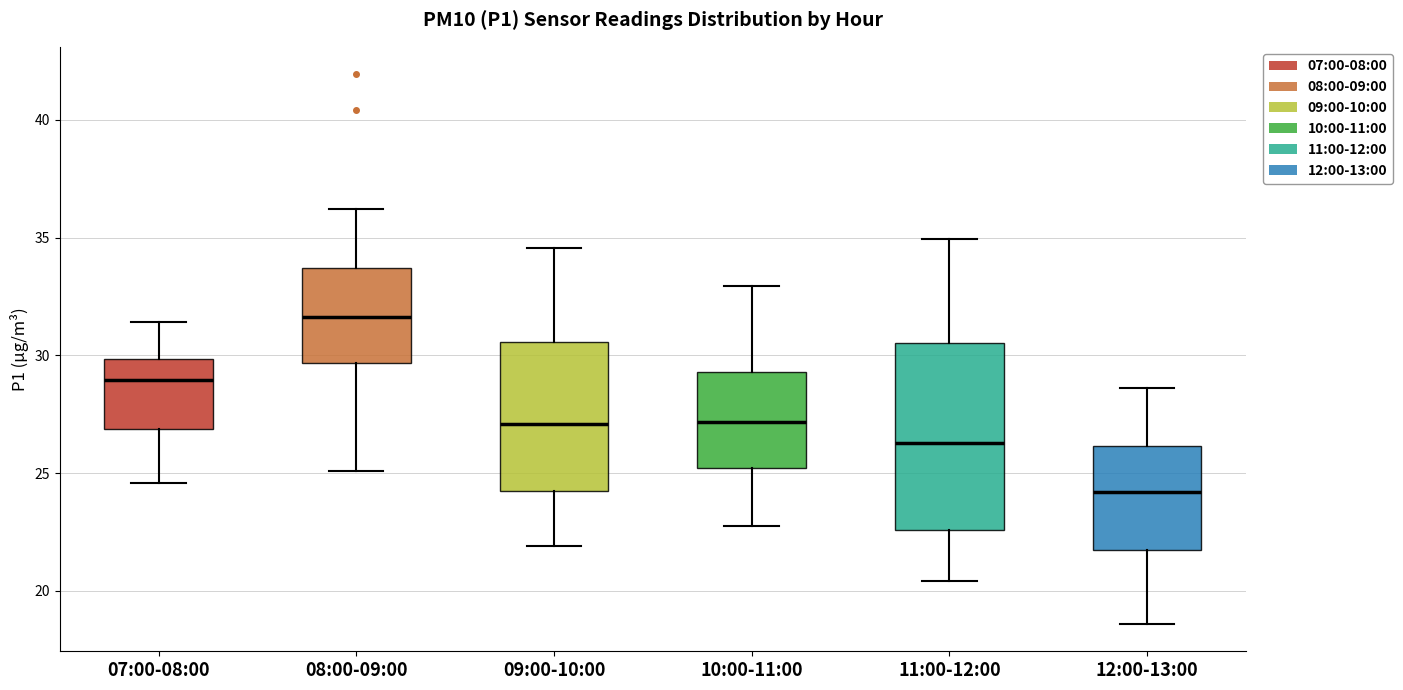

Where is the lower edge of the box for 11:00-12:00 on the y-axis? The values are not printed on the chart, so give them approximately, as read against the axis.

22.5